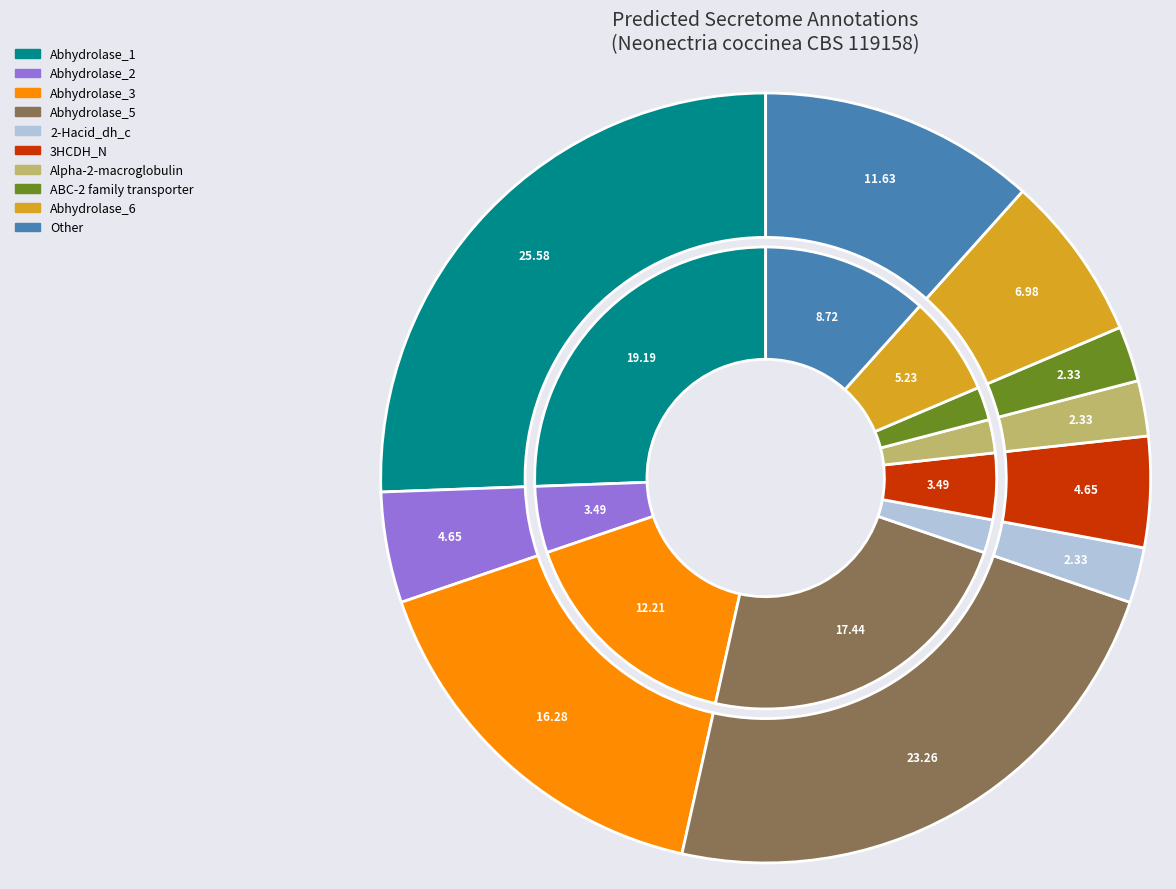

What is the ratio of the value at Abhydrolase_2 to the value at Abhydrolase_3?

0.3